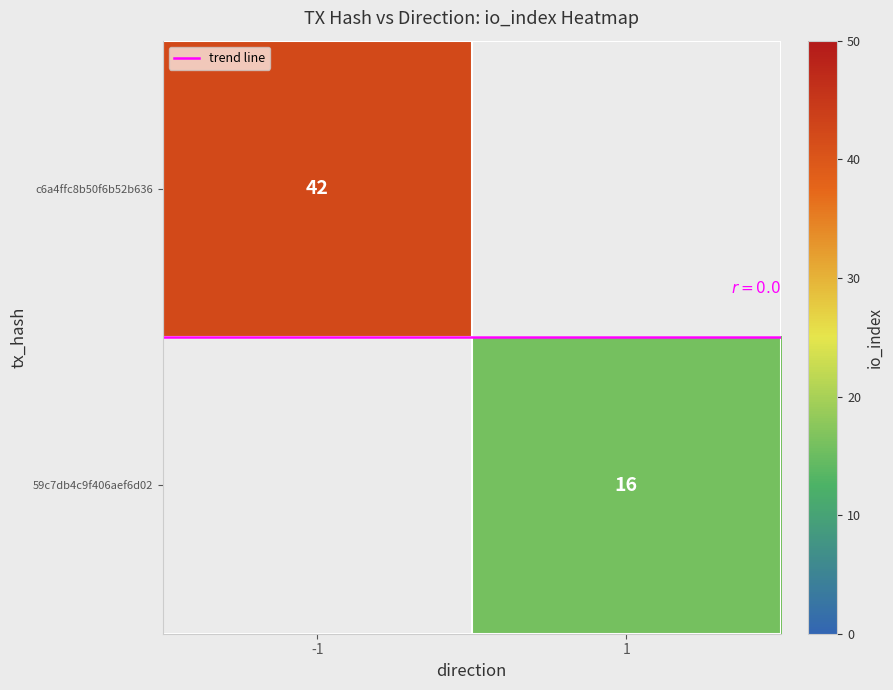

How many series are shown in this chart?

3